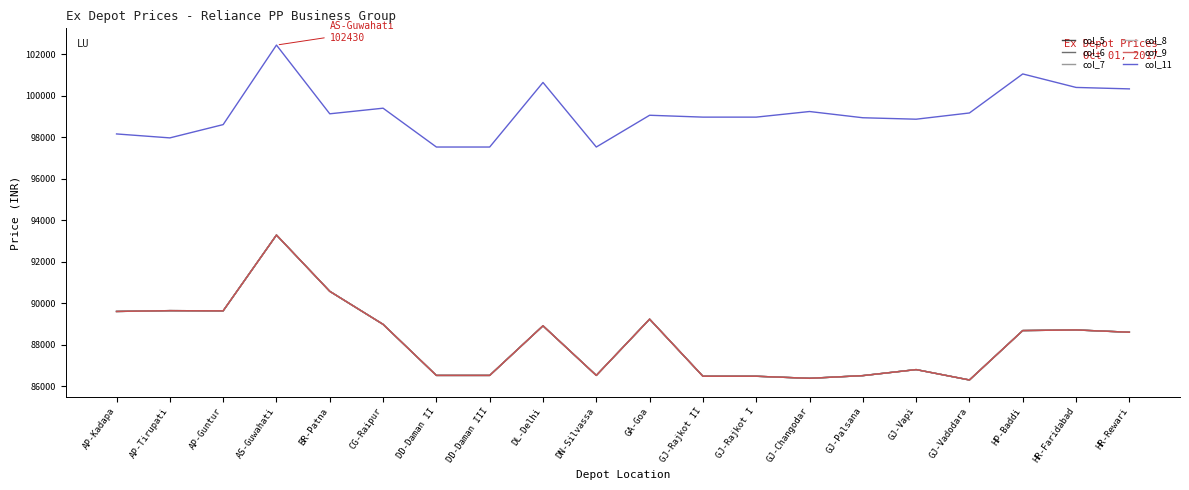

In col_7, how many points are lower than both neighbors (excluding endpoints)?

4